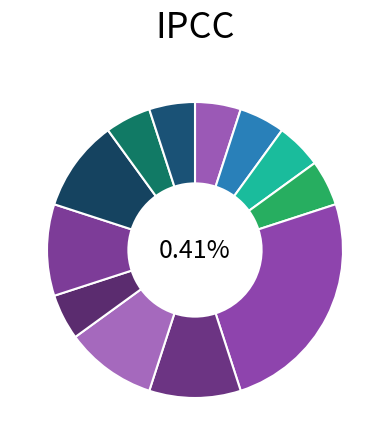

What percentage is NOT represented by Planetary Gear & XL Turntable Pack?

95.0%